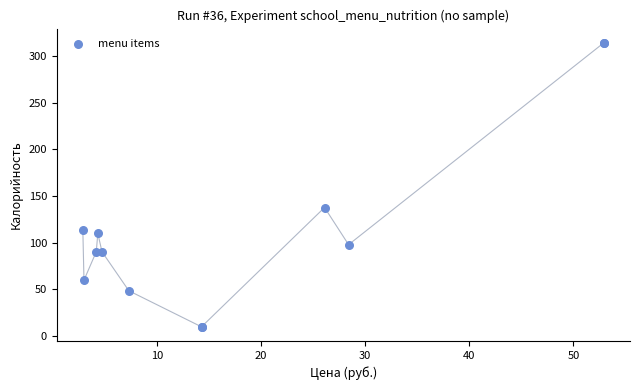

What Y value in the scatter plot is closest to 162?

137.8